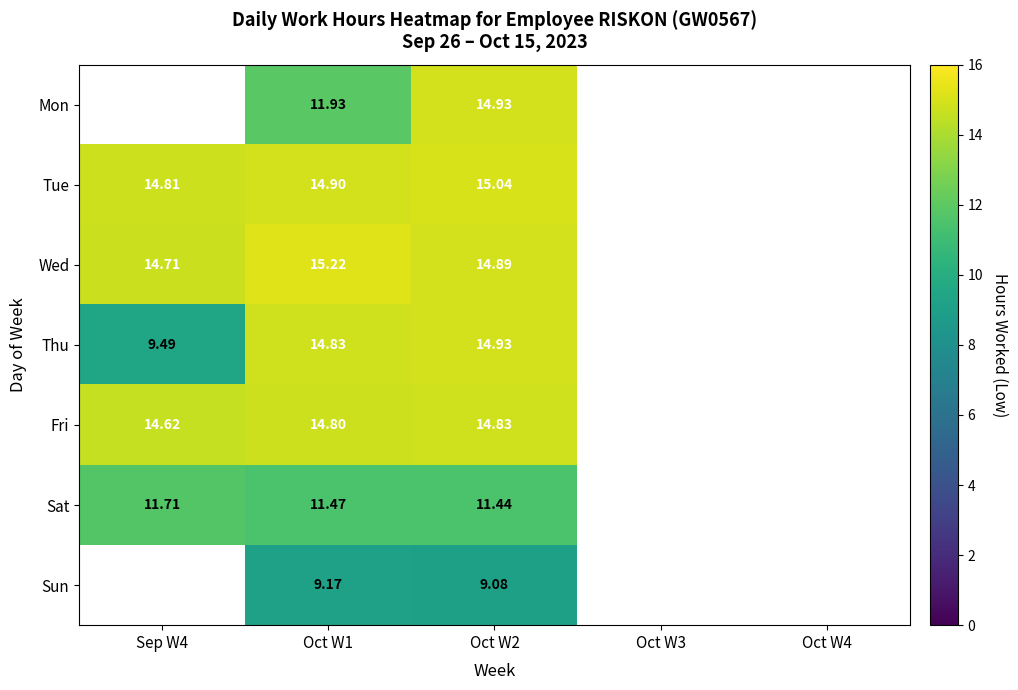

At Oct W1, list the series in order from smallest to largest.

Sun, Sat, Mon, Fri, Thu, Tue, Wed